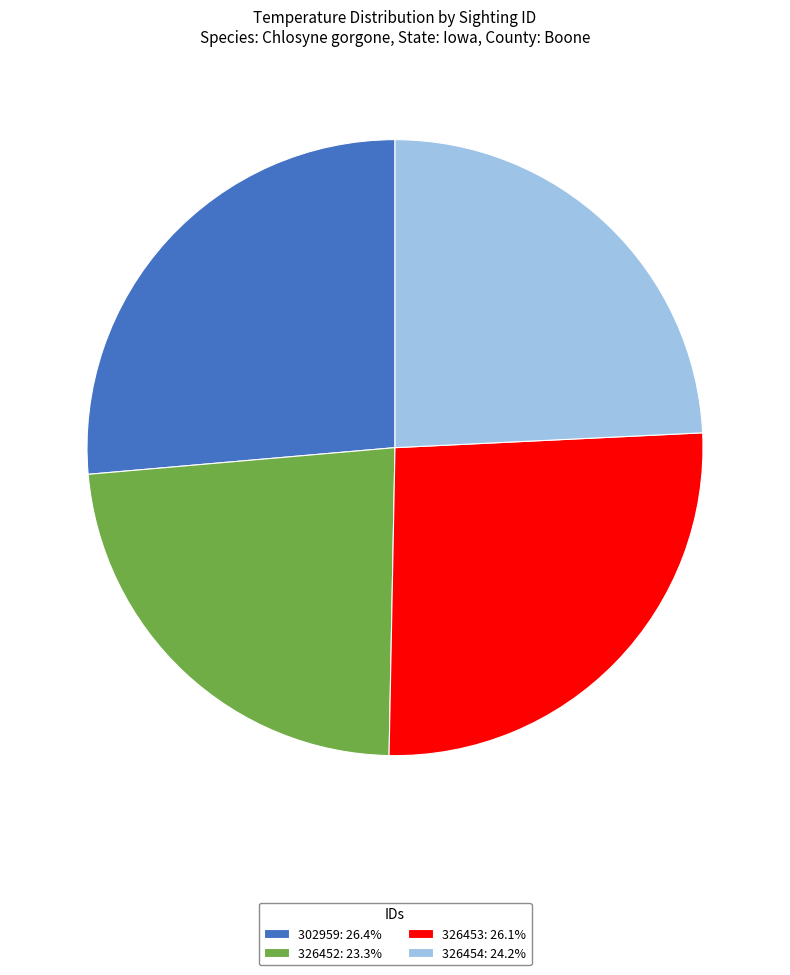

Does 326453 represent more than half of the total?

No